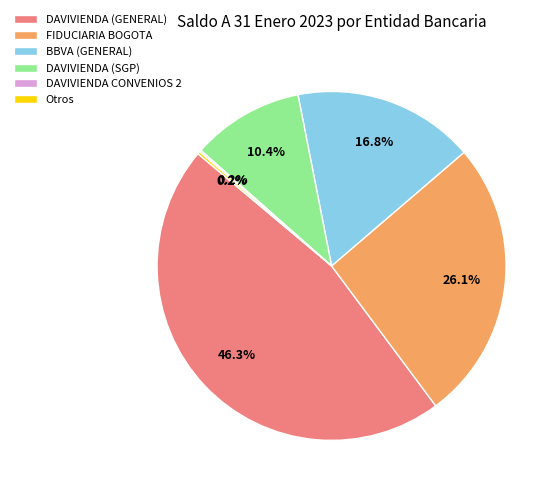

Which slice is the largest?

DAVIVIENDA (GENERAL)